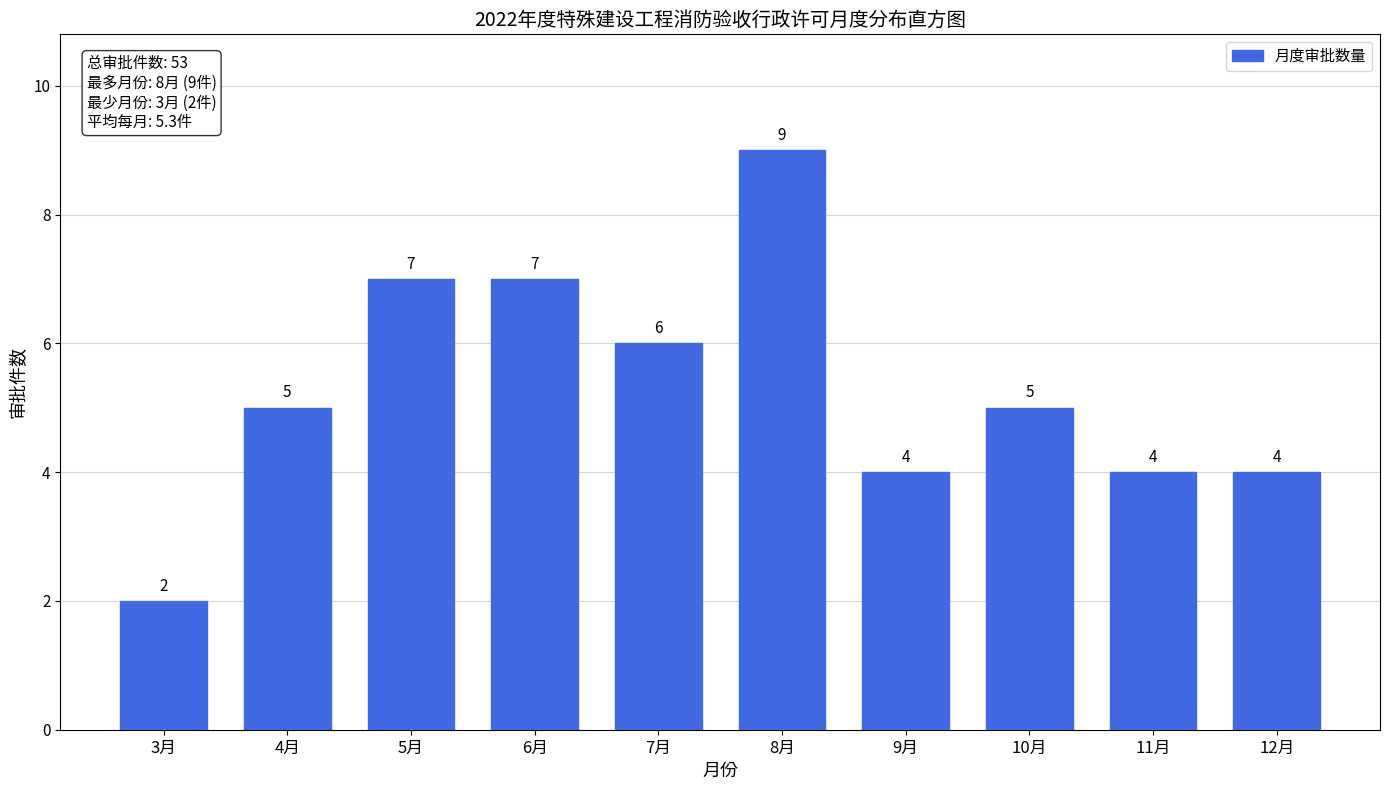

Reading left to right, what are all the values shown in this chart?

2	5	7	7	6	9	4	5	4	4